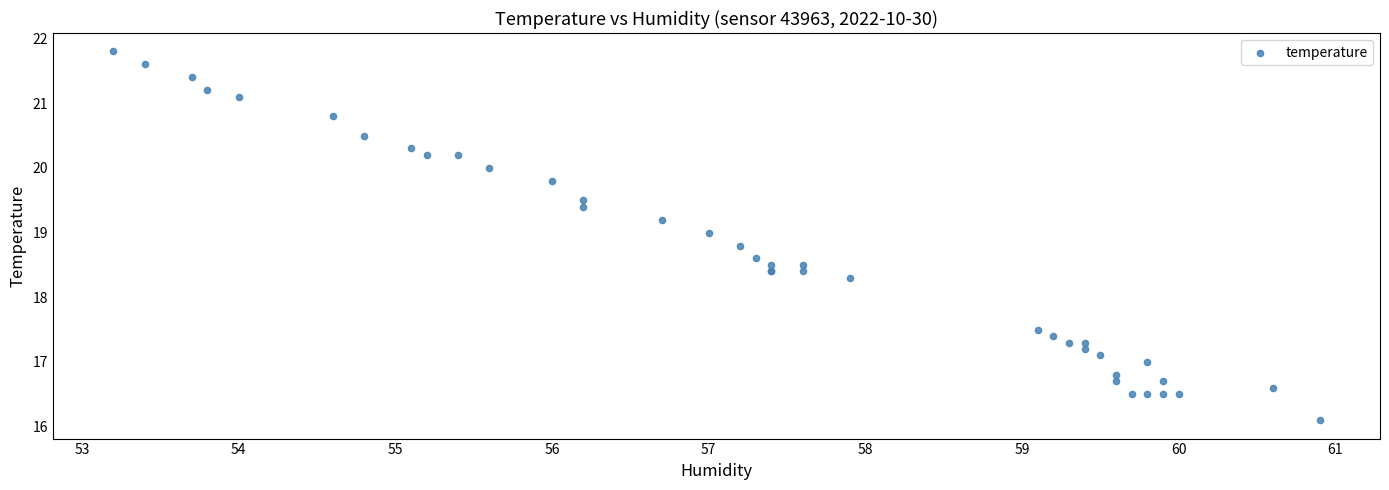

What Y value in the scatter plot is closest to 18?

18.3